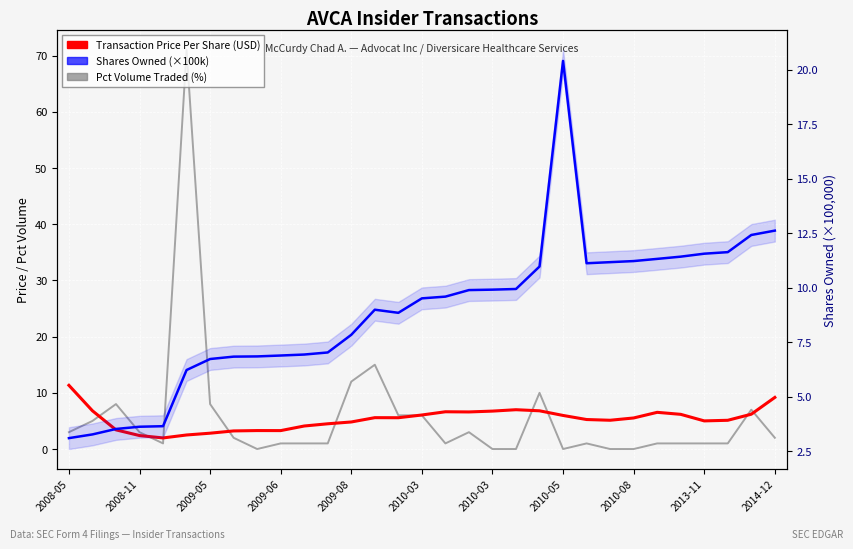

How many lines are shown in the chart?

3